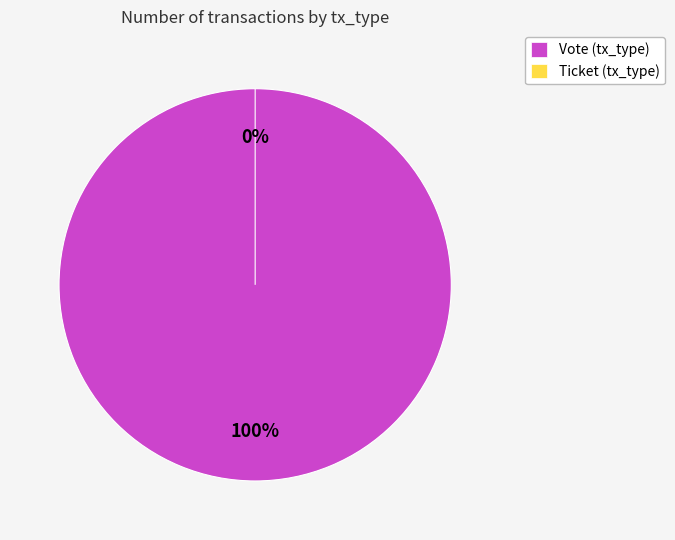

How many segments does this pie chart have?

2